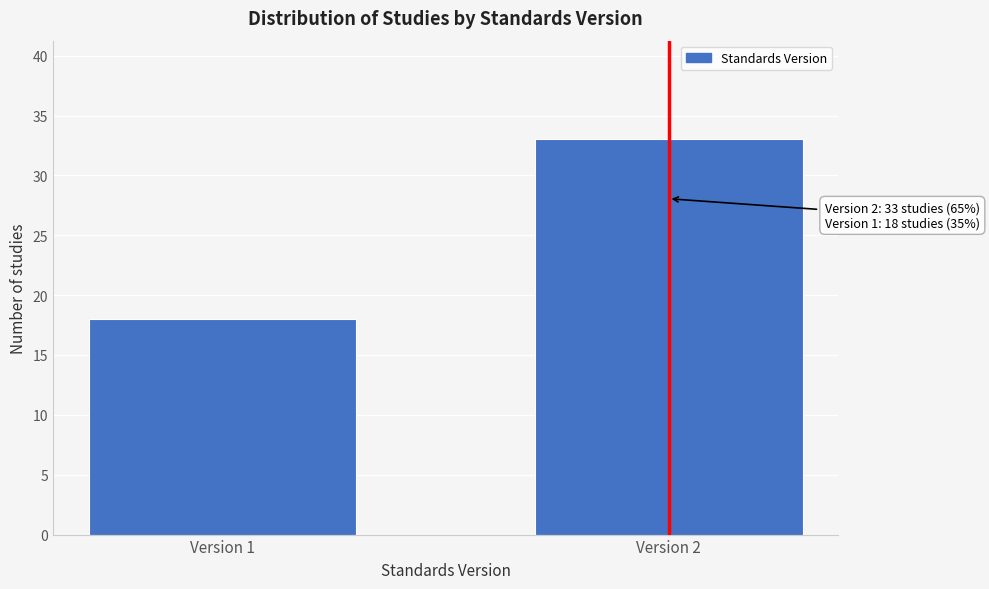

Reading left to right, extract all data points from this chart.

18	33